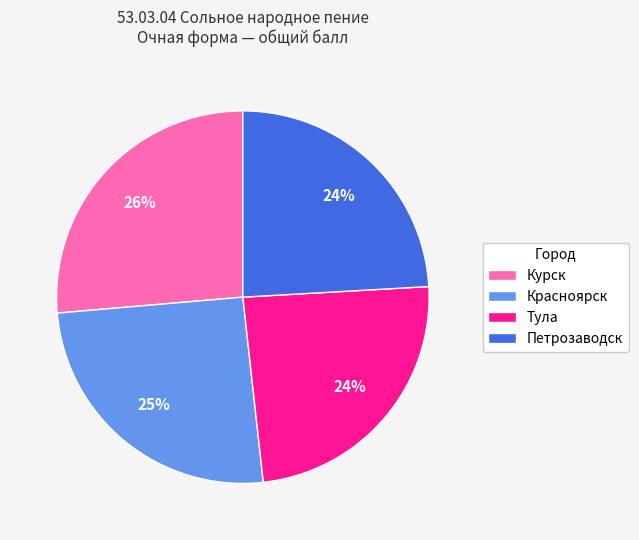

The Петрозаводск slice represents 24% of the pie. True or false?

True